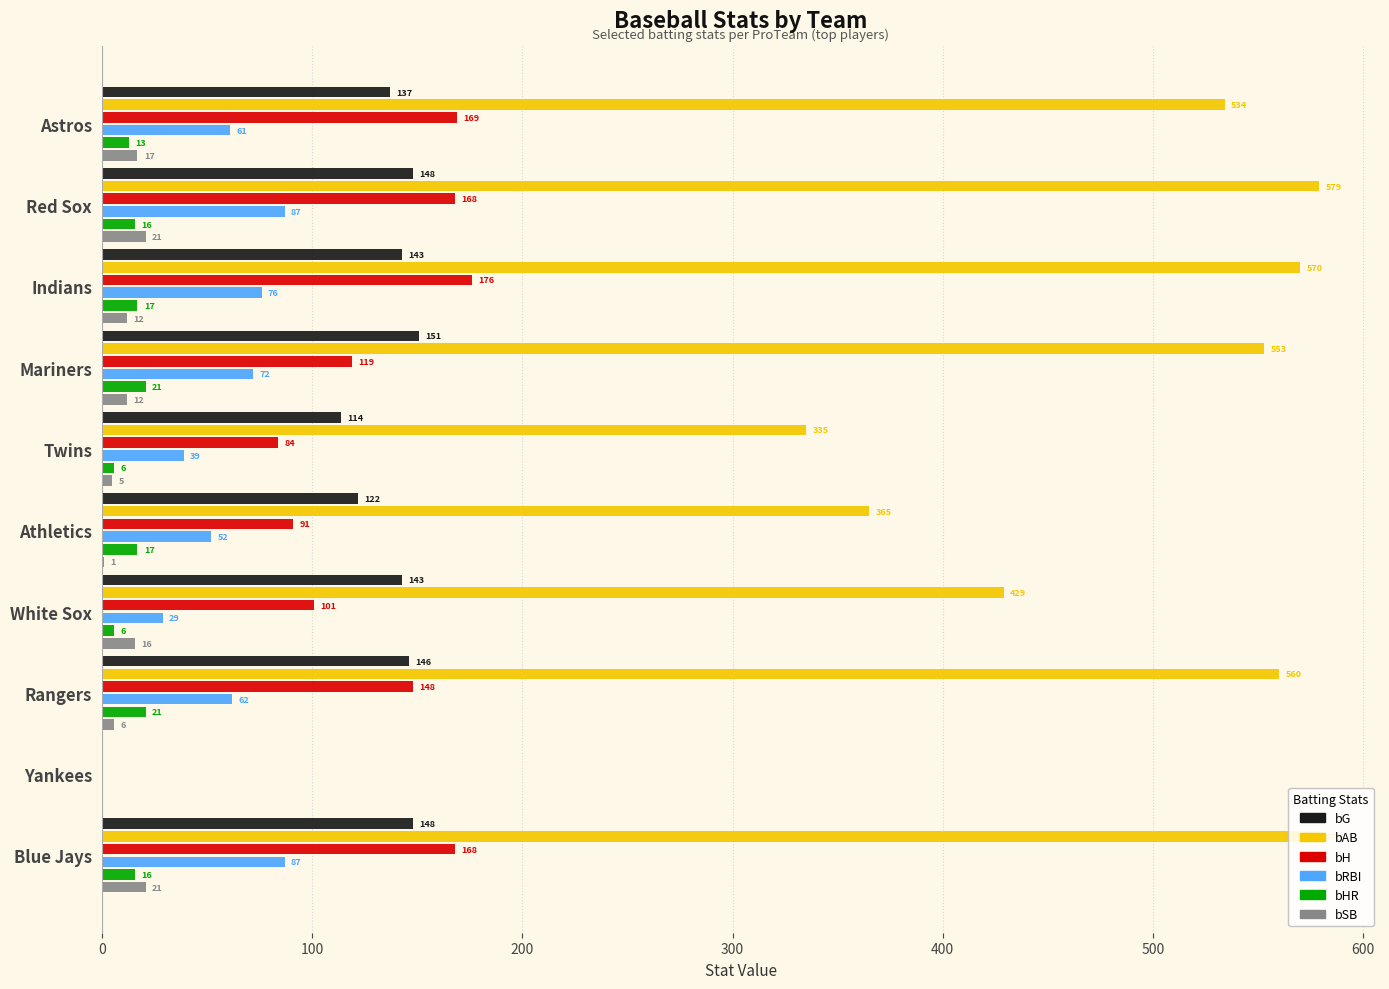

What is the sum of the bG values at Astros and White Sox?

280